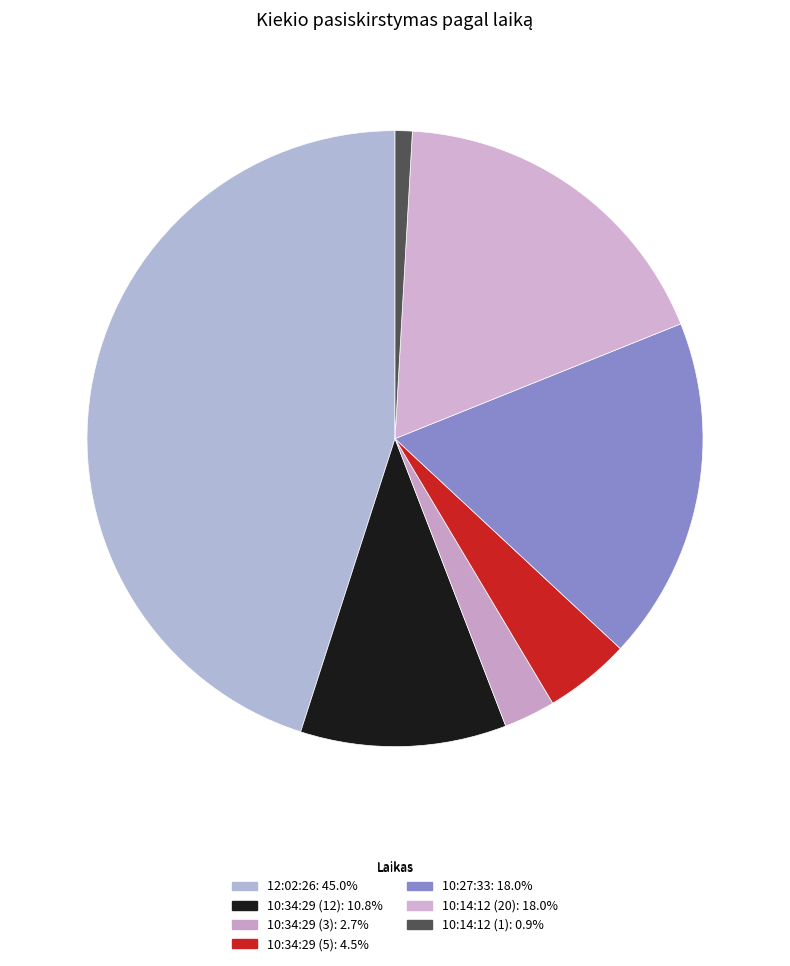

How many segments does this pie chart have?

7